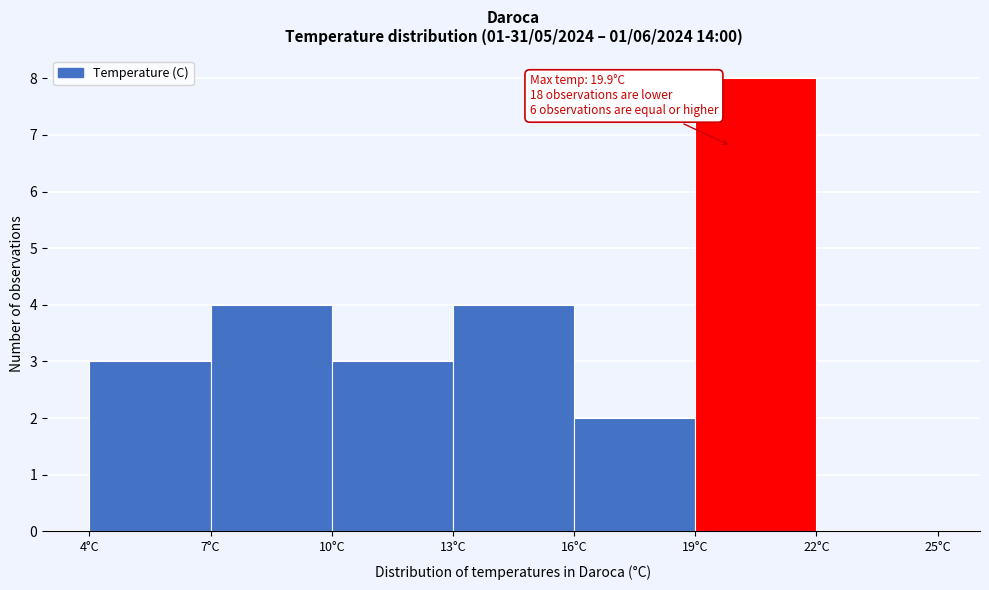

Which range on the x-axis has the tallest bar?

19 to 22